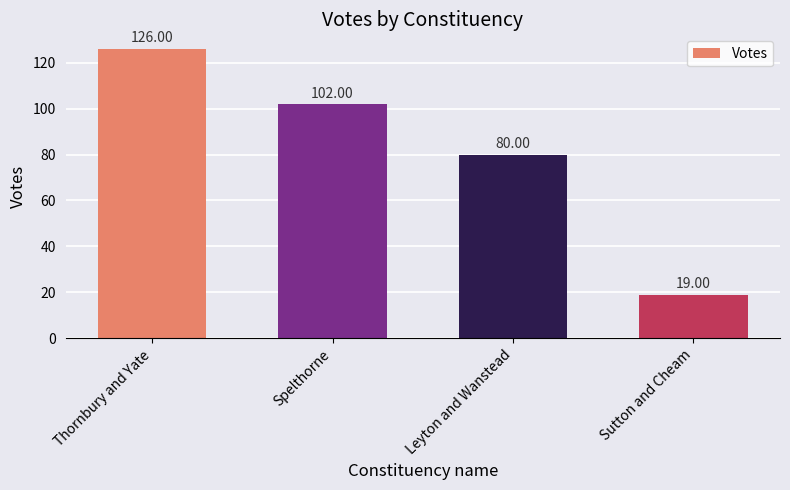

The value at Thornbury and Yate is 187. True or false?

False